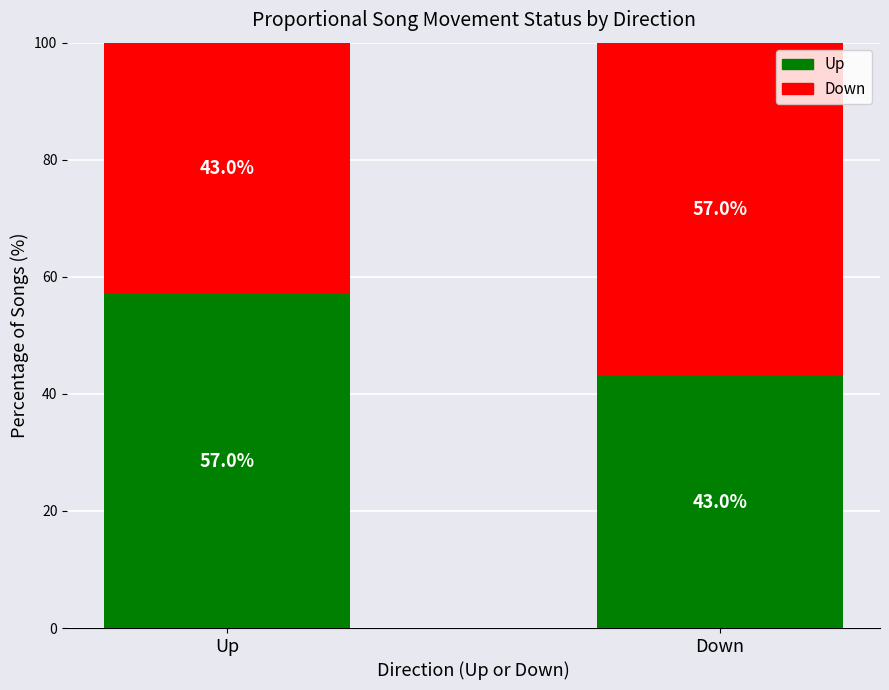

What is the total value across all series at Down?

100